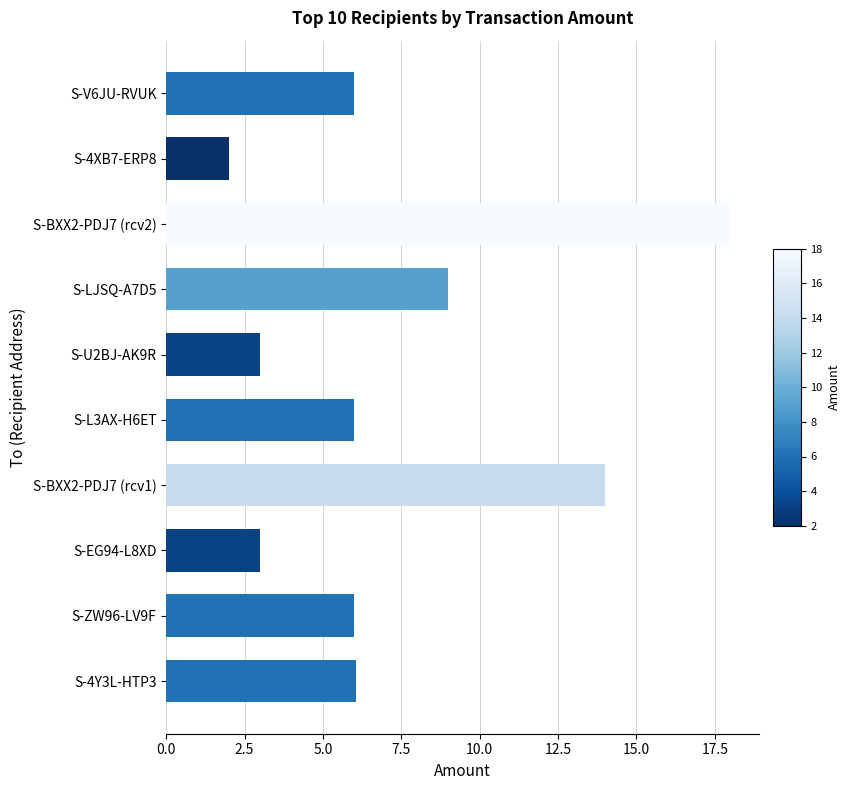

What is the difference between the maximum and minimum values?

16.0